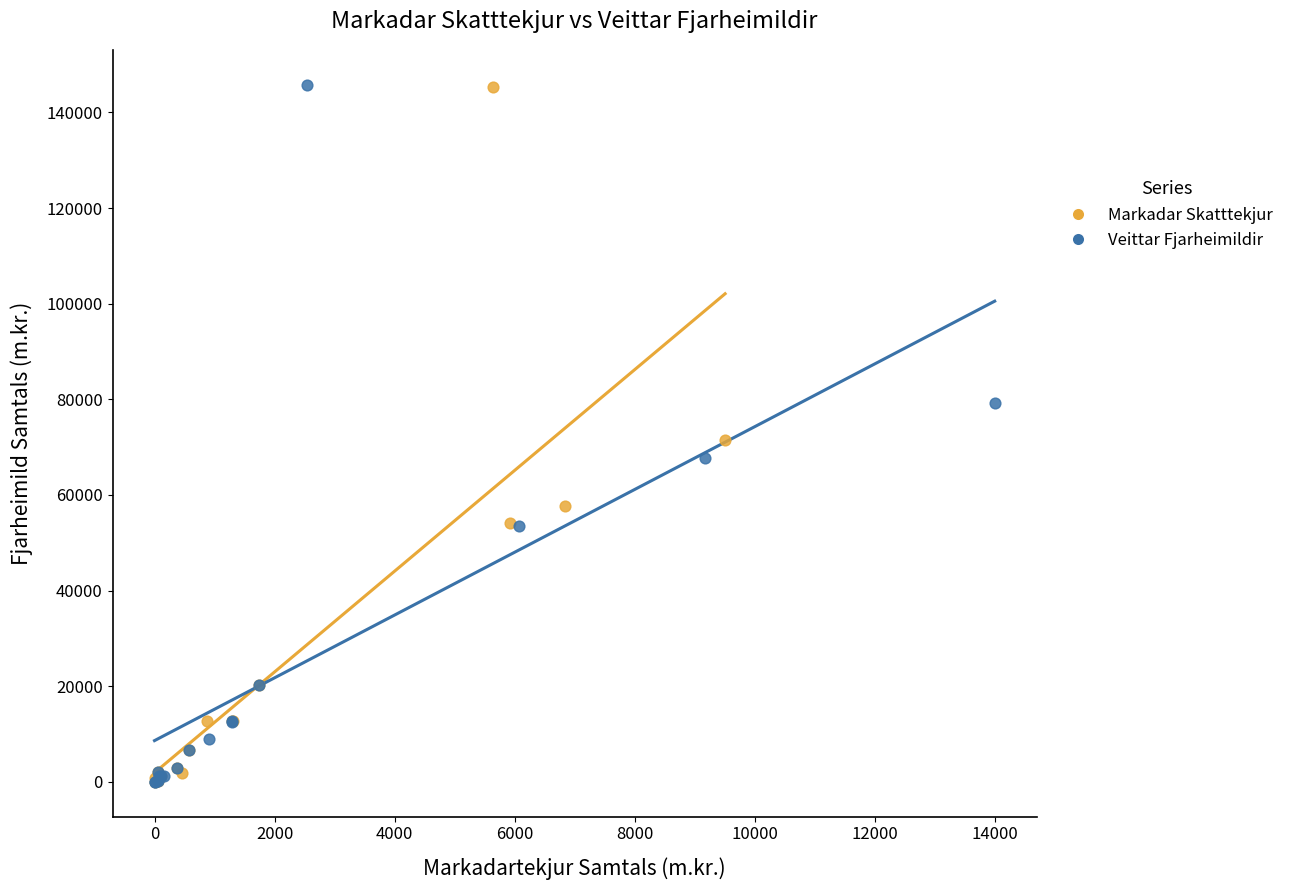

Which series has the widest spread of Y values?

Veittar Fjarheimildir